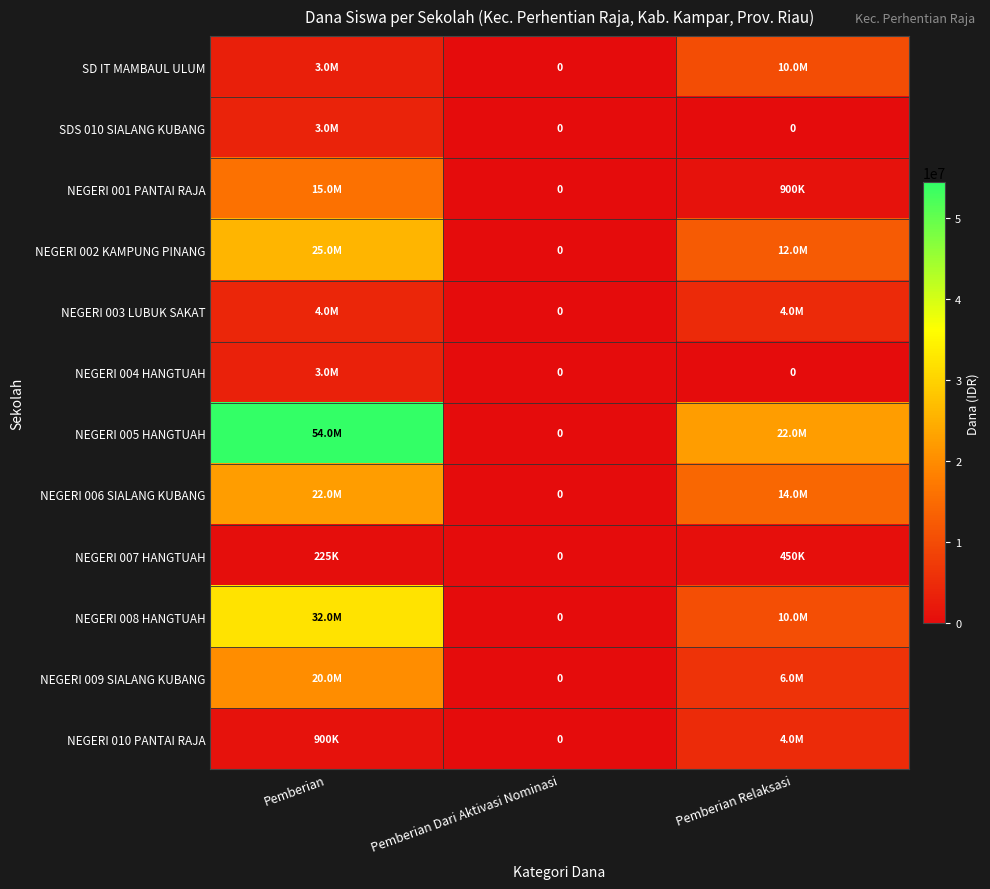

How many values in the NEGERI 001 PANTAI RAJA series exceed 900000?

1